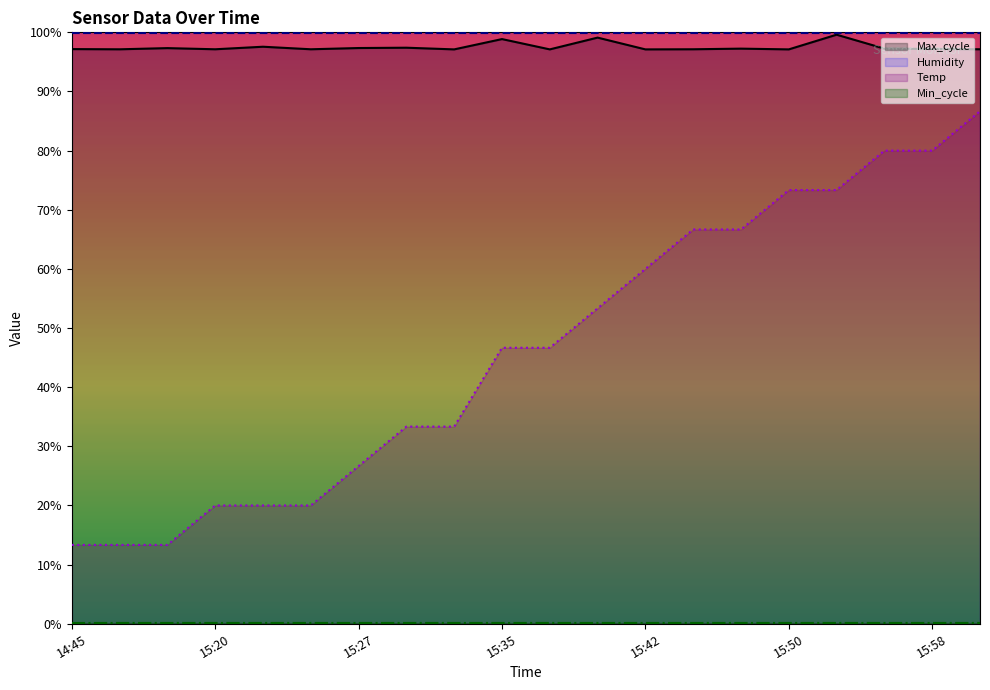

At which category is the sum across all series the highest?

16:00